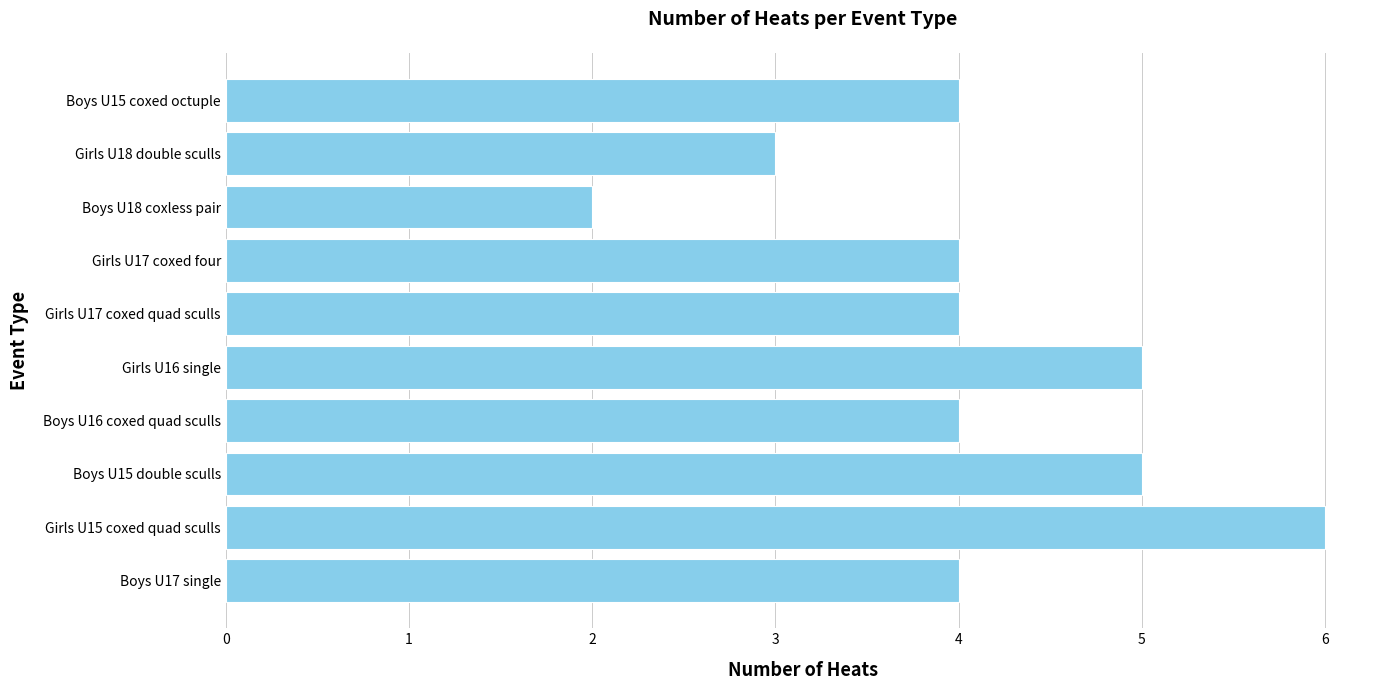

Reading top to bottom, list all the values displayed in this chart.

Boys U15 coxed octuple=4	Girls U18 double sculls=3	Boys U18 coxless pair=2	Girls U17 coxed four=4	Girls U17 coxed quad sculls=4	Girls U16 single=5	Boys U16 coxed quad sculls=4	Boys U15 double sculls=5	Girls U15 coxed quad sculls=6	Boys U17 single=4